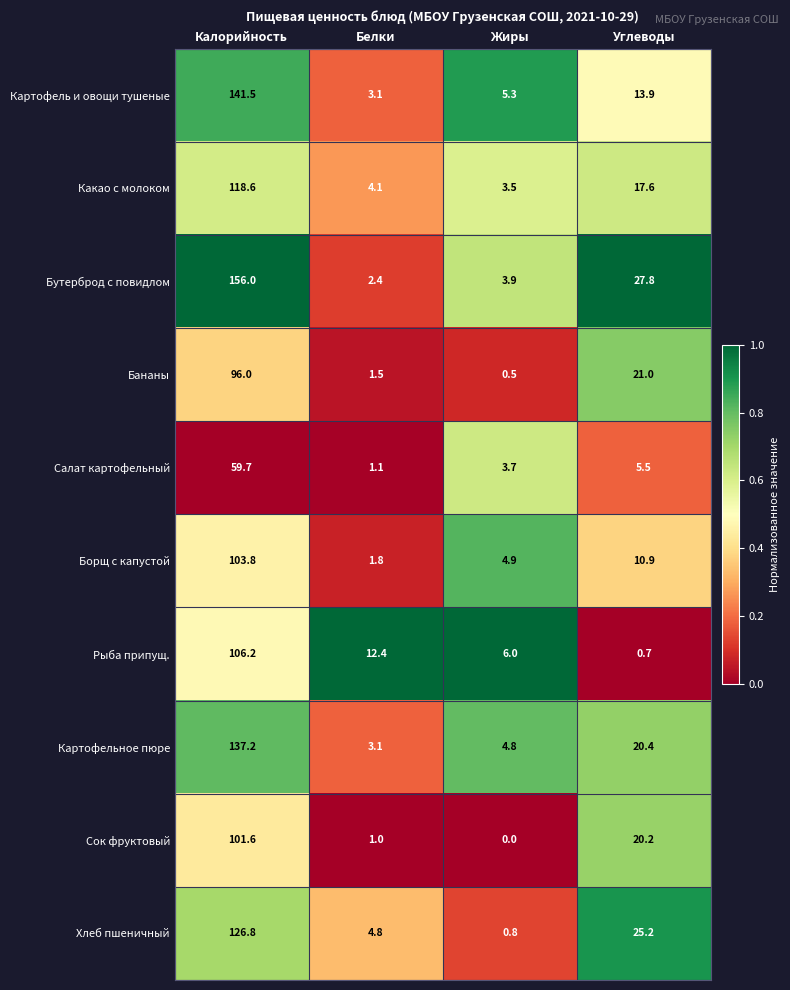

True or false: Сок фруктовый has a value of 0.0 at Жиры.

True